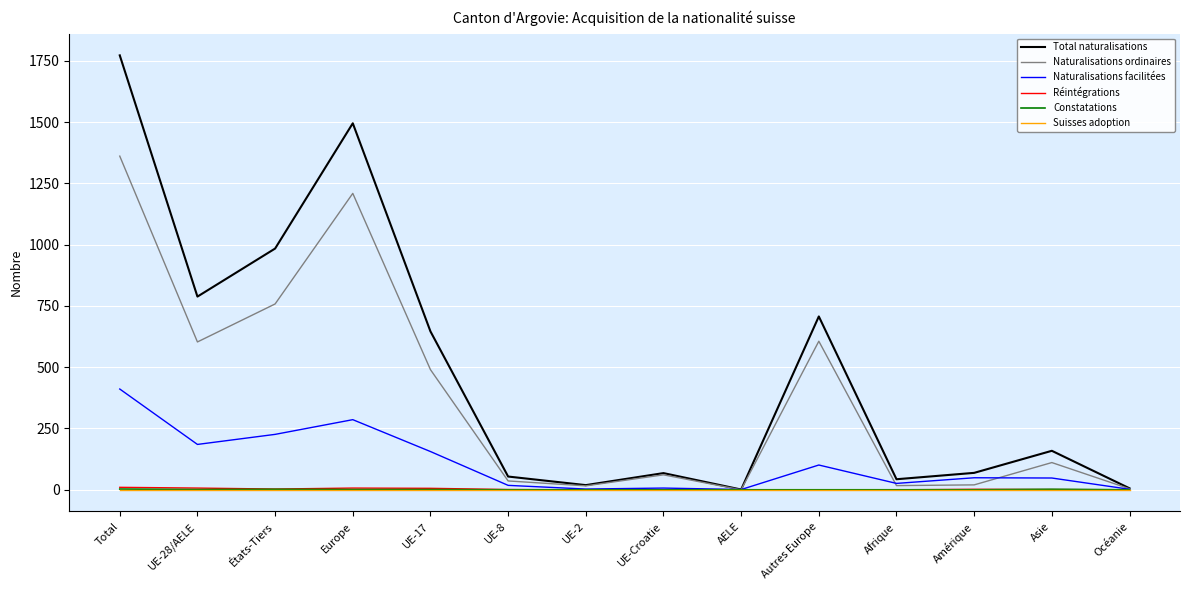

At how many categories does at least one series exceed 1388?

2